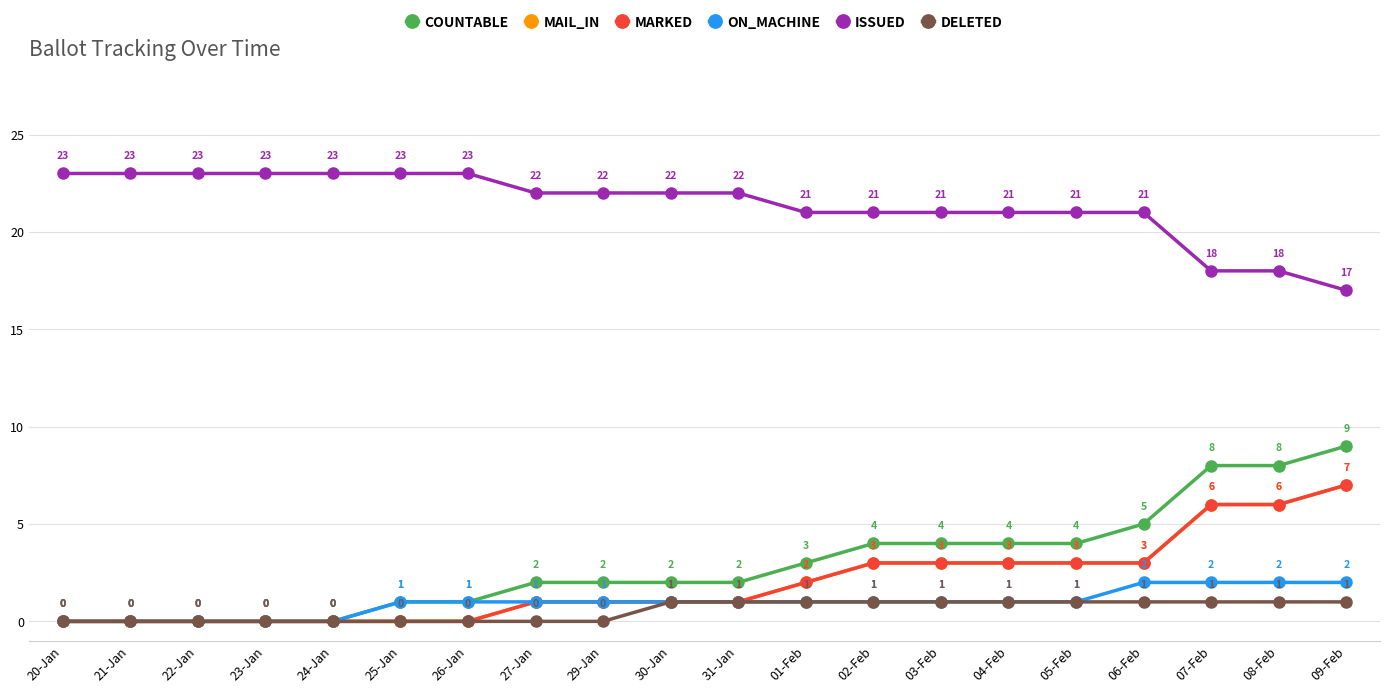

True or false: MARKED and MAIL_IN intersect in this chart.

False